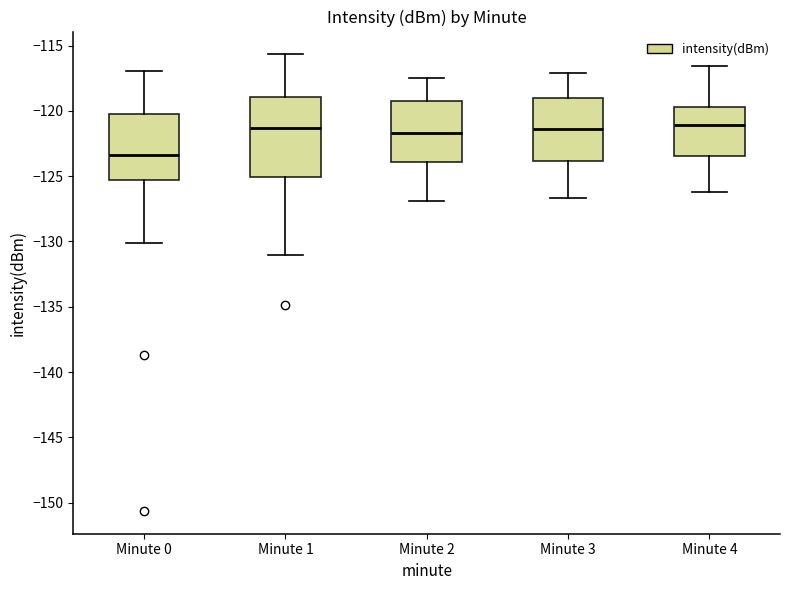

Reading left to right, read every box against the y-axis: the position of its median line, the range the box covers, and the ends of its whiskers. The values are not printed on the chart, so give them approximately, as read against the axis.

Minute 0: median -123.5, box -125.5 to -120.0, whiskers -130.0 to -117.0
Minute 1: median -121.5, box -125.0 to -119.0, whiskers -131.0 to -115.5
Minute 2: median -121.5, box -124.0 to -119.5, whiskers -127.0 to -117.5
Minute 3: median -121.5, box -124.0 to -119.0, whiskers -126.5 to -117.0
Minute 4: median -121.0, box -123.5 to -119.5, whiskers -126.0 to -116.5